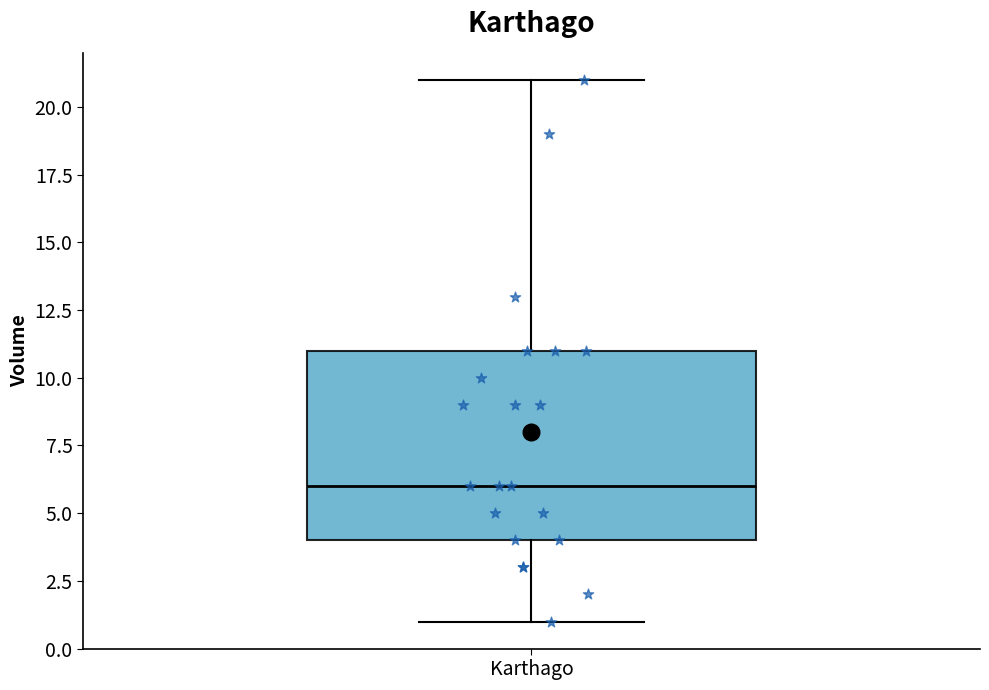

Transcribe this box plot: give where the median line is, the range the box spans, and where the two whiskers end, as read against the y-axis. The values are not printed on the chart, so give them approximately, as read against the axis.

median 6, box 4 to 11, whiskers 1 to 21